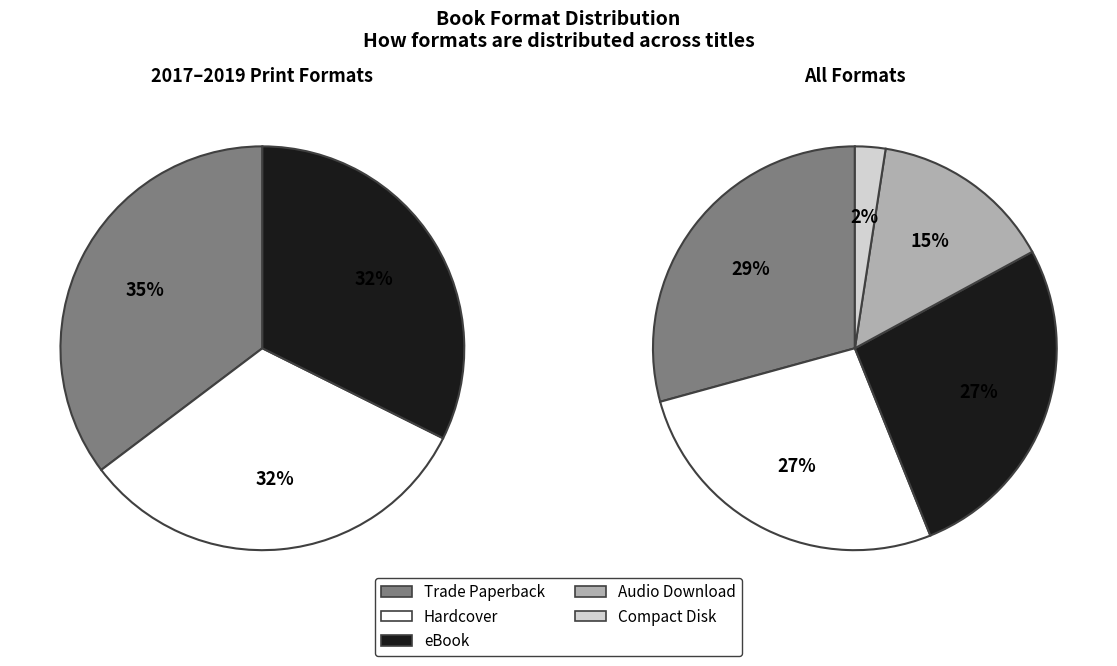

Is it true that eBook is 27% of the pie?

True